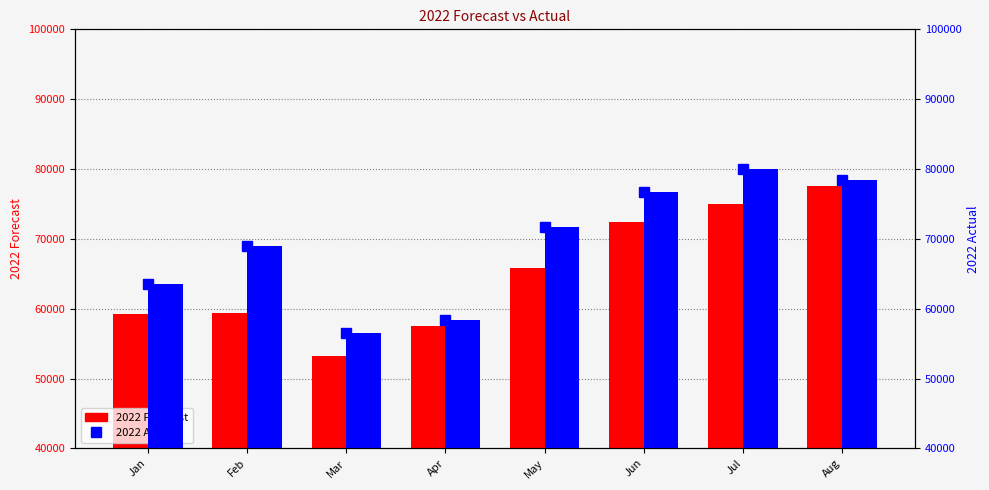

At which category is the sum across all series the highest?

Aug